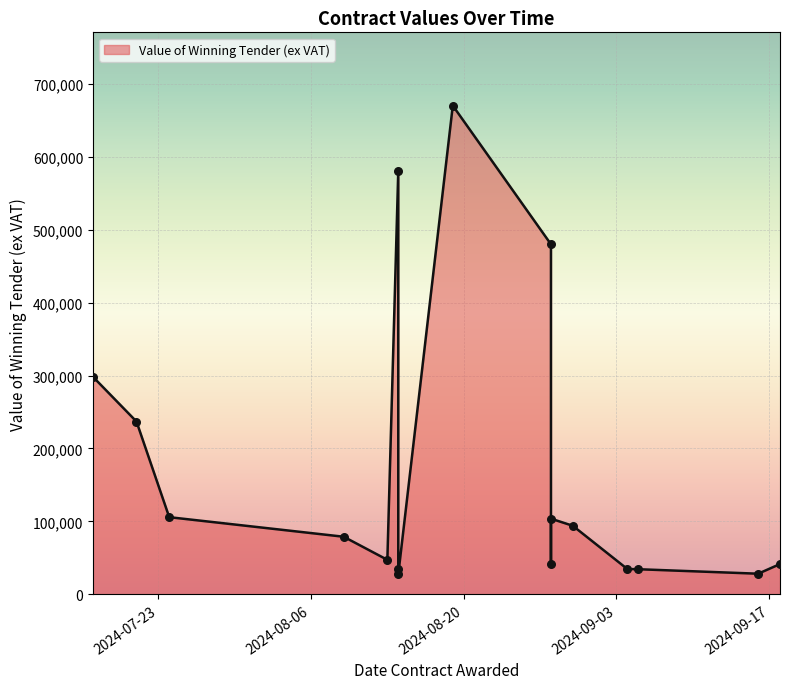

What is the change in value from 2024-07-21 to 2024-09-18?

-195360.0